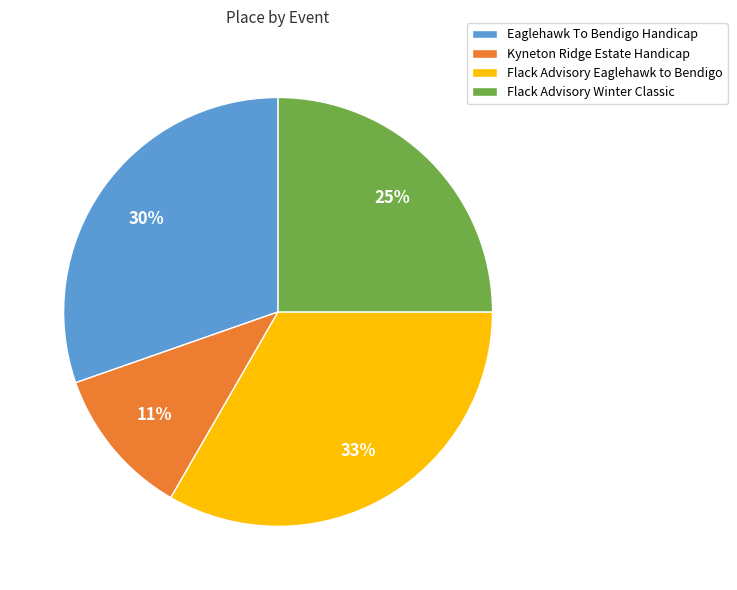

Which slice is the largest?

Flack Advisory Eaglehawk to Bendigo